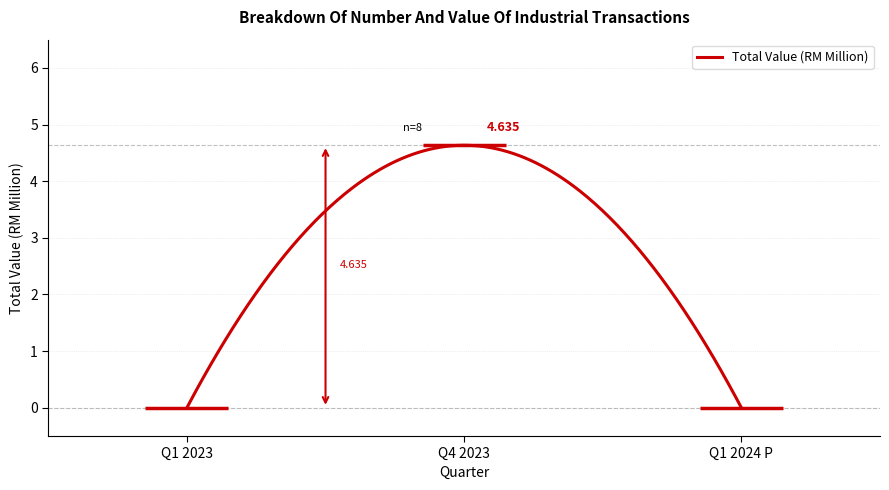

Count the number of categories in the chart.

3